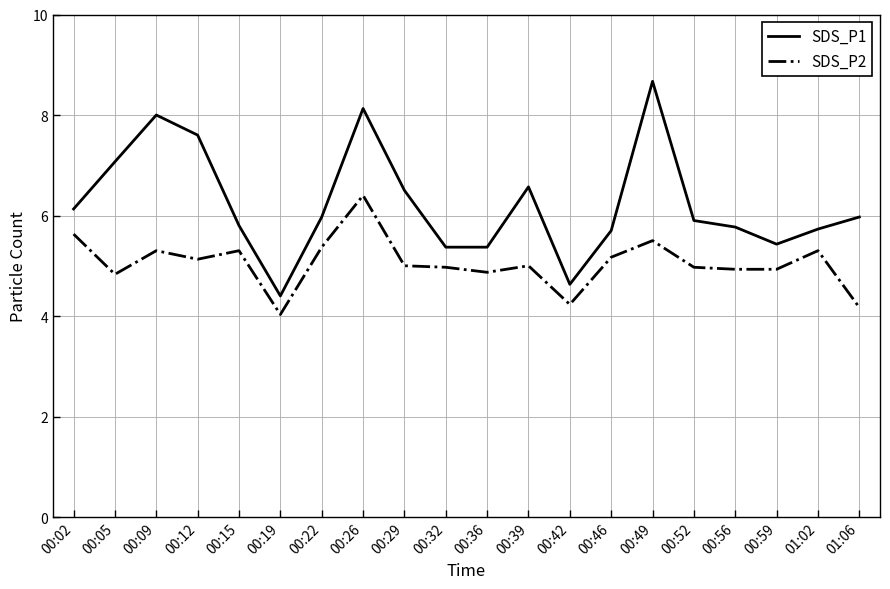

The SDS_P1 series shows 4.4 at 00:19. True or false?

True